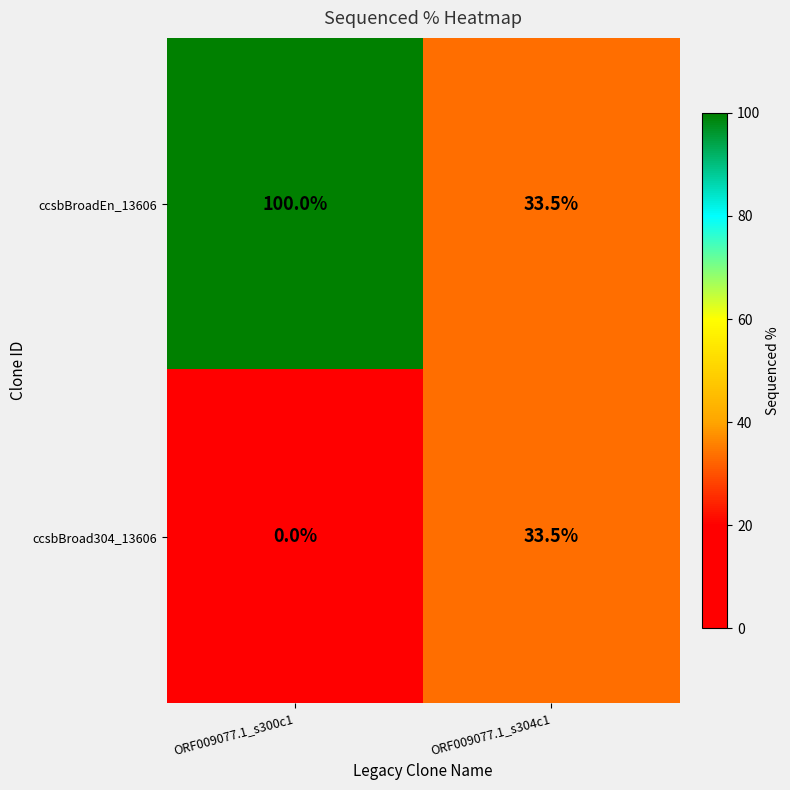

At which label is ccsbBroad304_13606 closest to 16?

ORF009077.1_s300c1